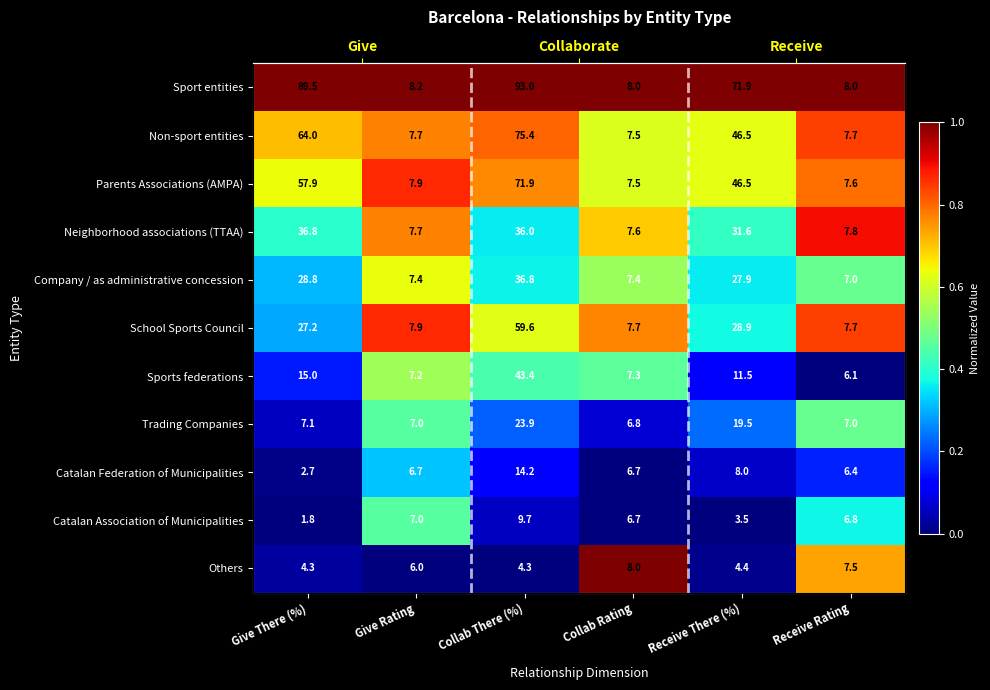

What is the sum of all Sports federations values?

1.7